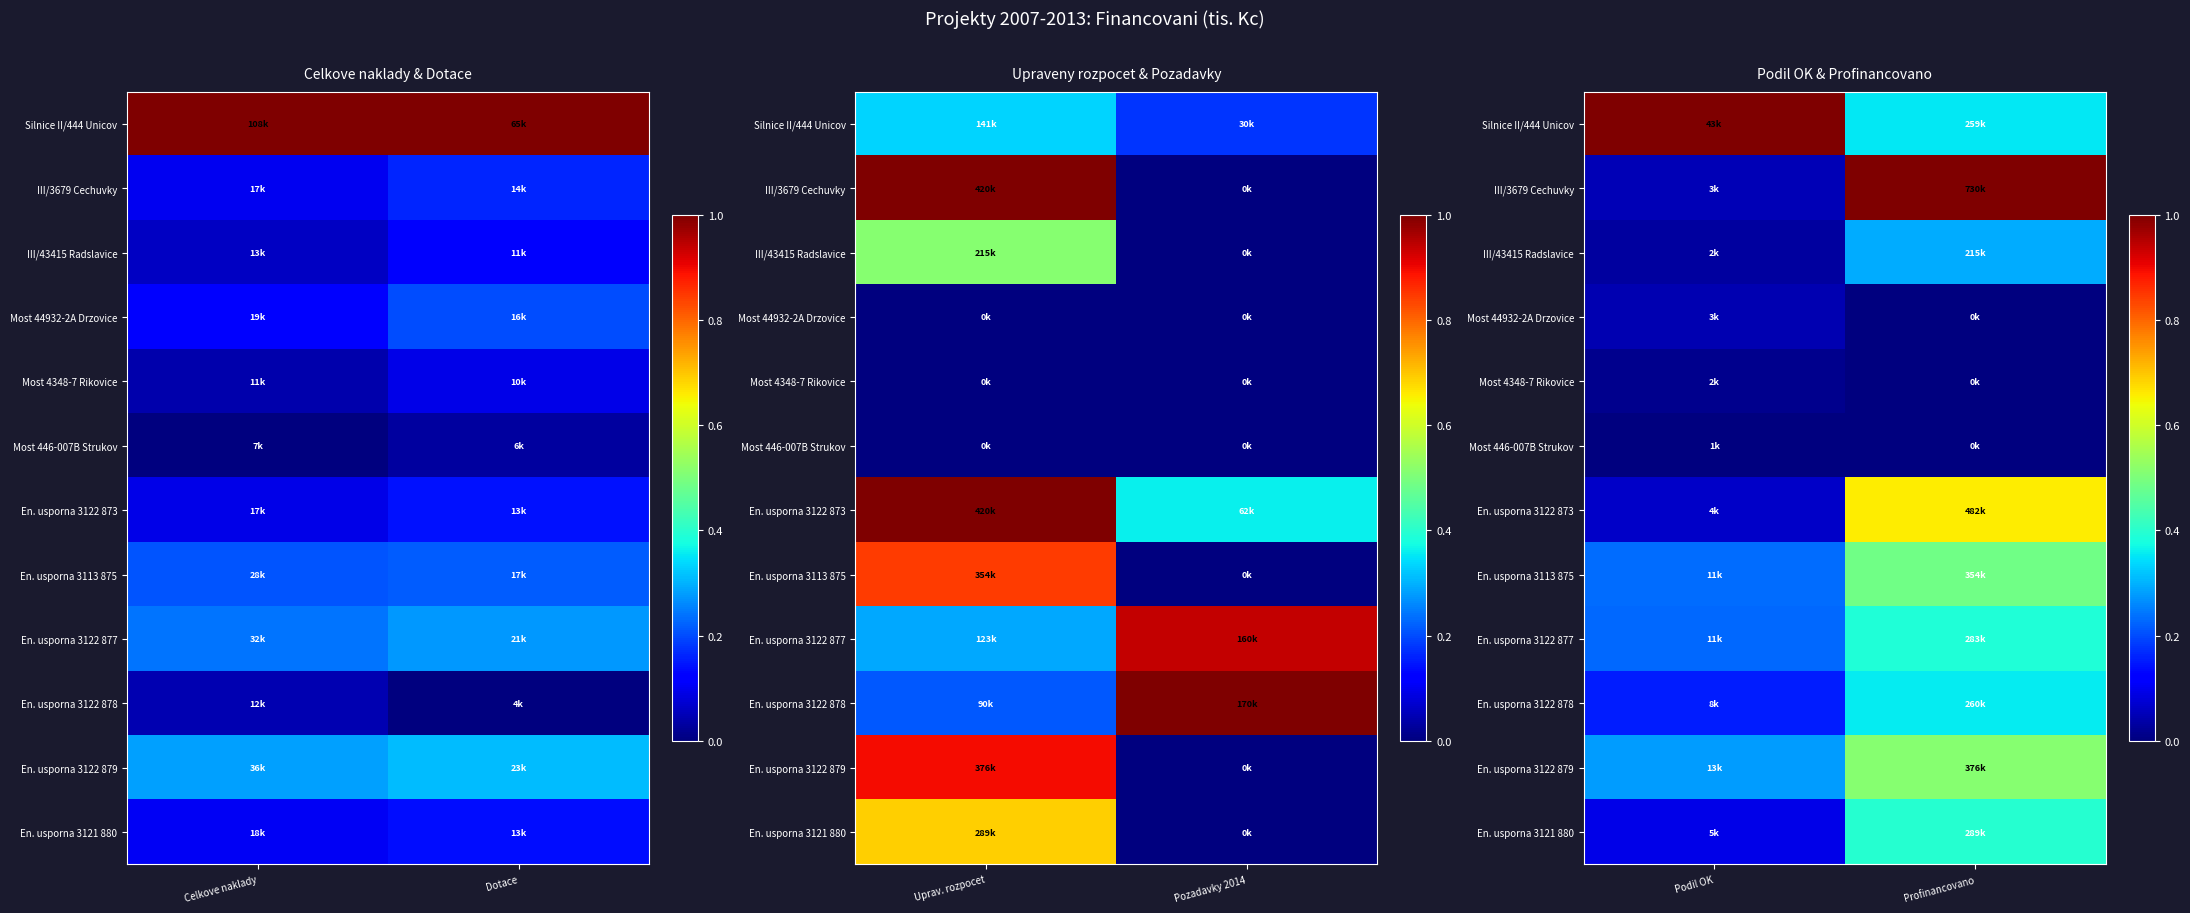

Is it true that En. usporna 3122 878 equals 0.2 at Profinancovano?

False